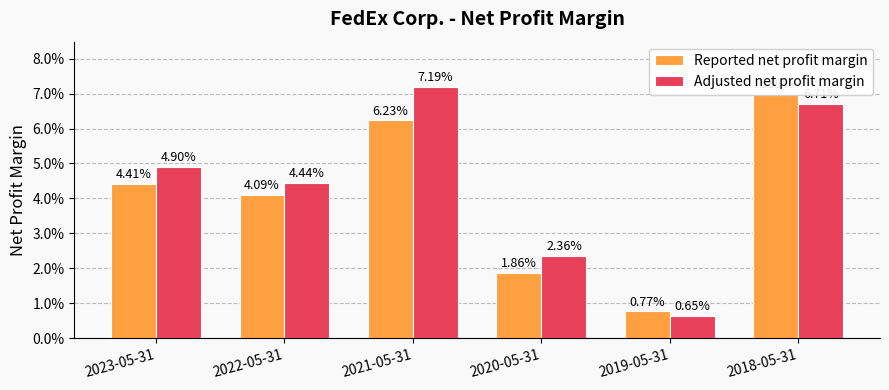

Is it true that Adjusted net profit margin equals 0.0 at 2020-05-31?

True